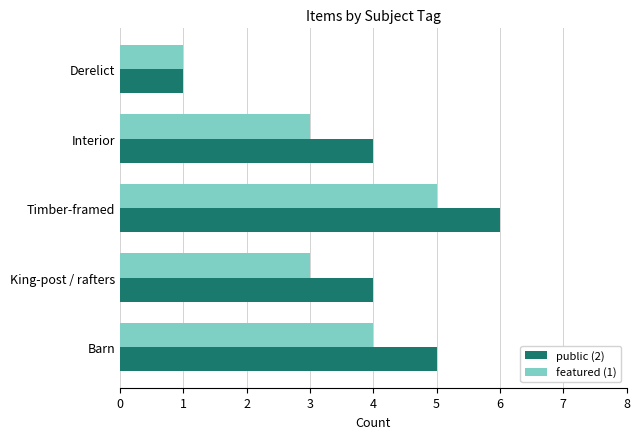

At Timber-framed, list the series in order from largest to smallest.

public (2), featured (1)